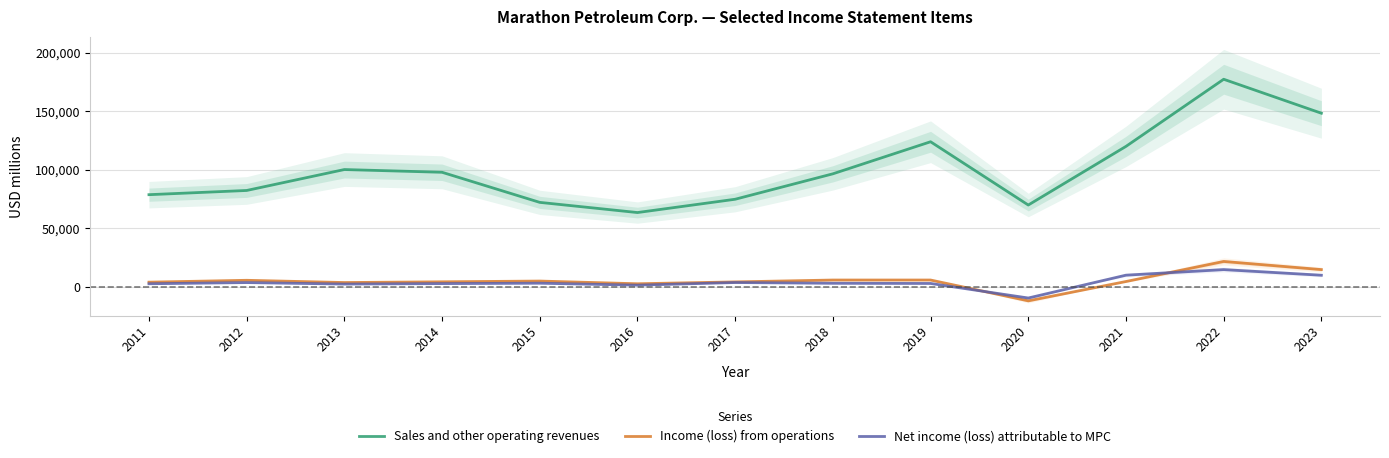

Where does the Sales and other operating revenues series first go above 96504?

2013